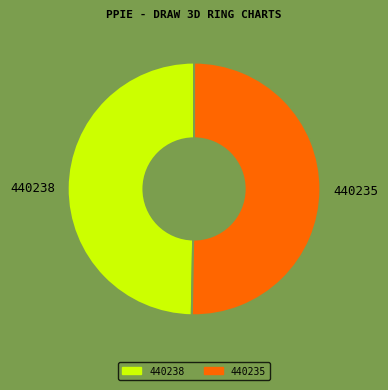

Do 440235 and 440238 together represent more than half of the pie?

Yes